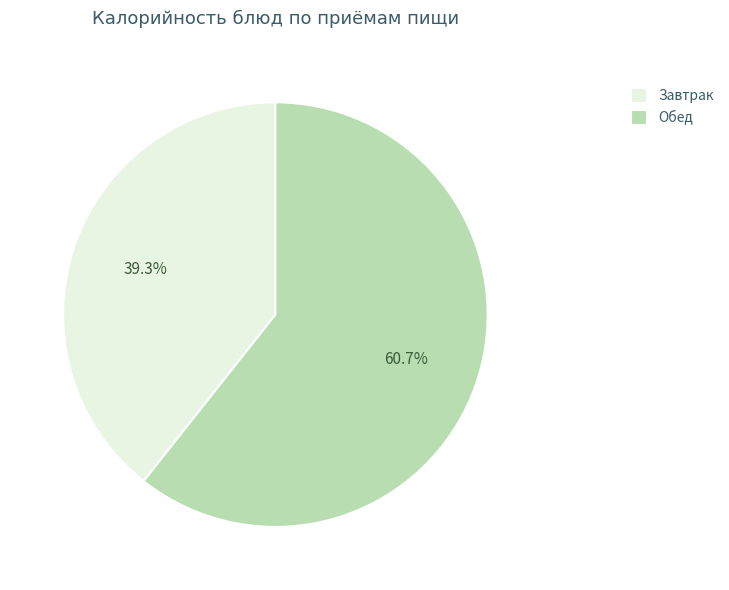

Approximately how many times larger is the value at Обед compared to Завтрак?

1.5